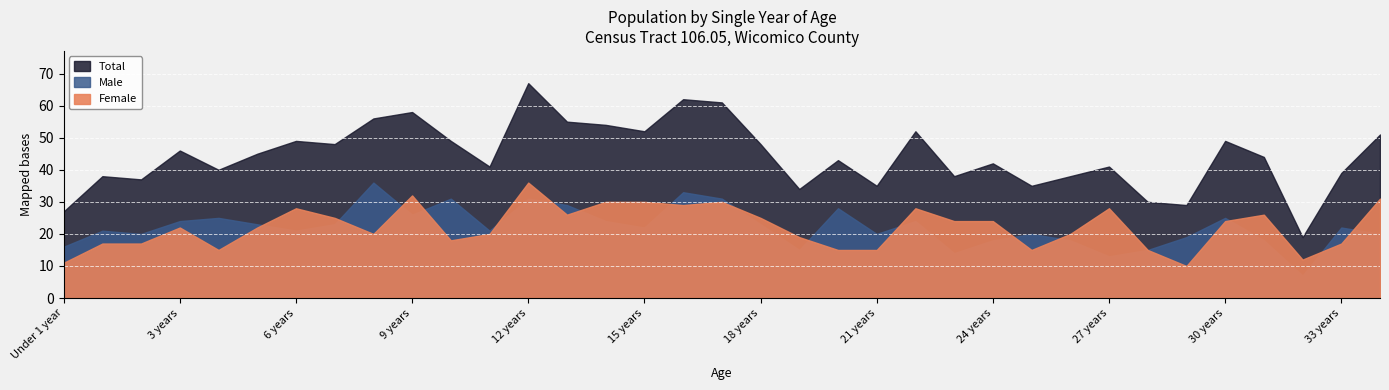

What is the difference between the highest and lowest values at 20 years?

28